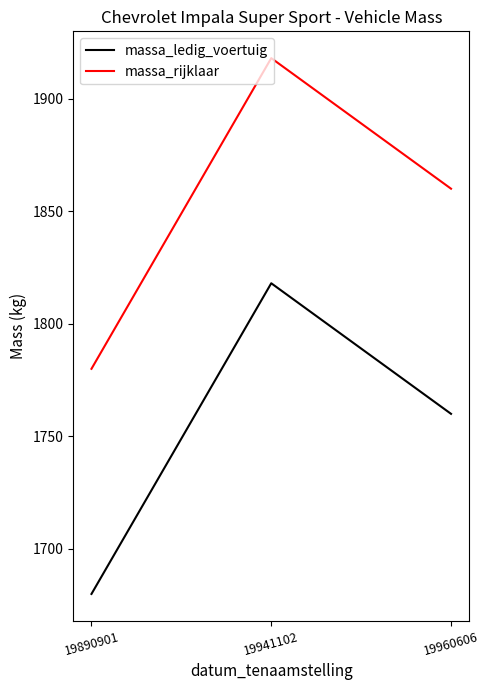

What is the difference between the highest and lowest values at 19890901?

100